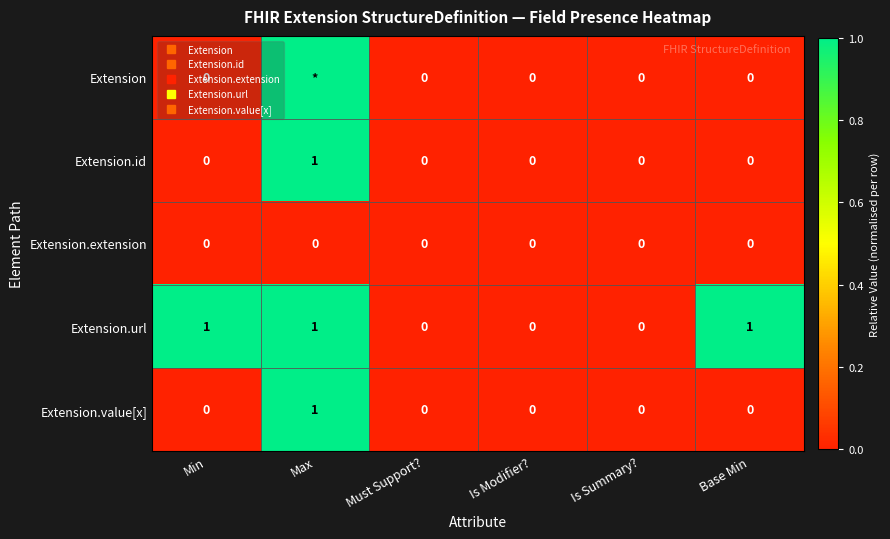

The Extension.extension series shows 0 at Min. True or false?

True